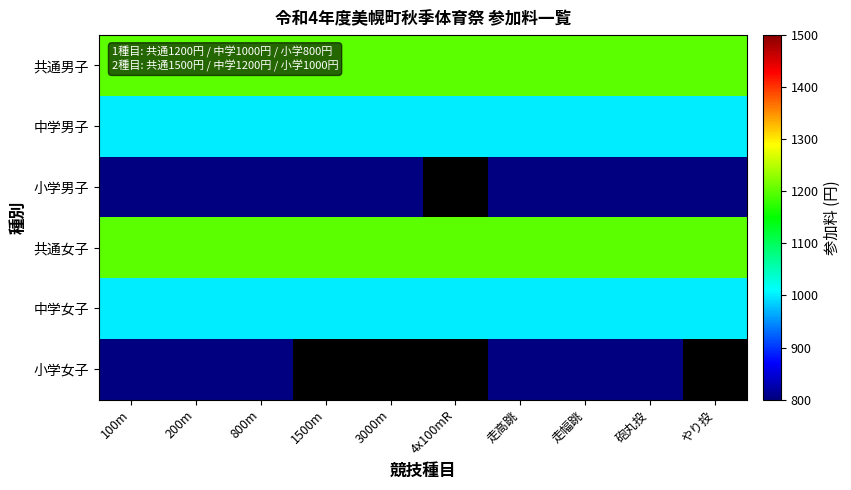

Is it true that 中学女子 equals 1000.0 at 1500m?

True